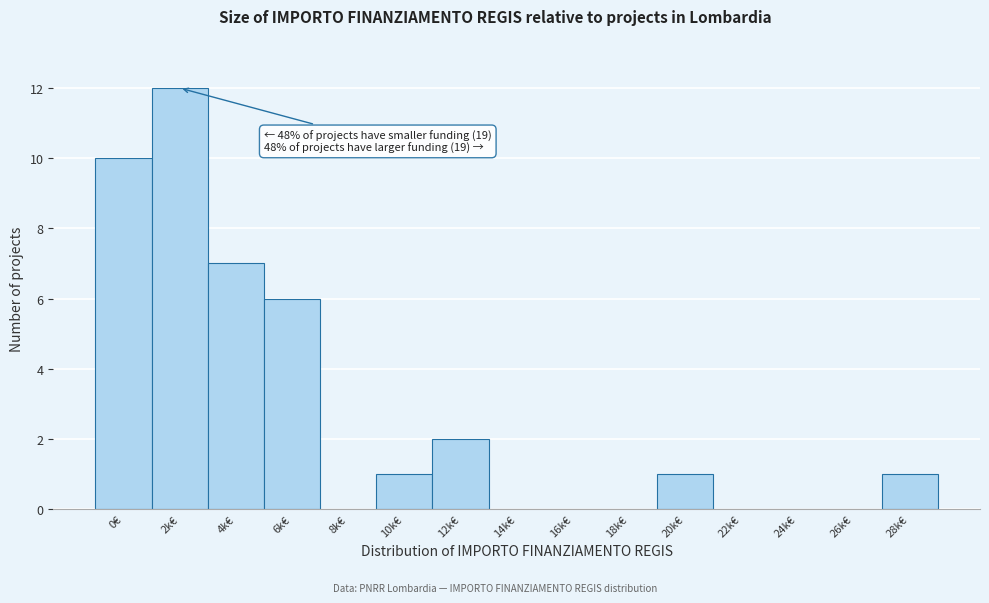

Reading left to right, transcribe all the data shown in this chart.

0€=10	2k€=12	4k€=7	6k€=6	8k€=0	10k€=1	12k€=2	14k€=0	16k€=0	18k€=0	20k€=1	22k€=0	24k€=0	26k€=0	28k€=1